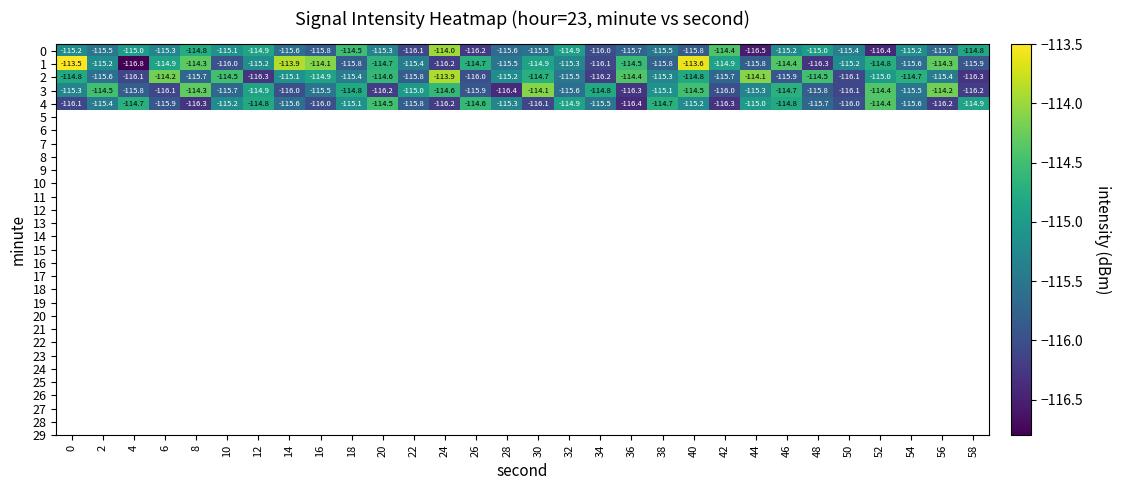

Rank the series by their maximum value, from highest to lowest.

1, 2, 0, 3, 4